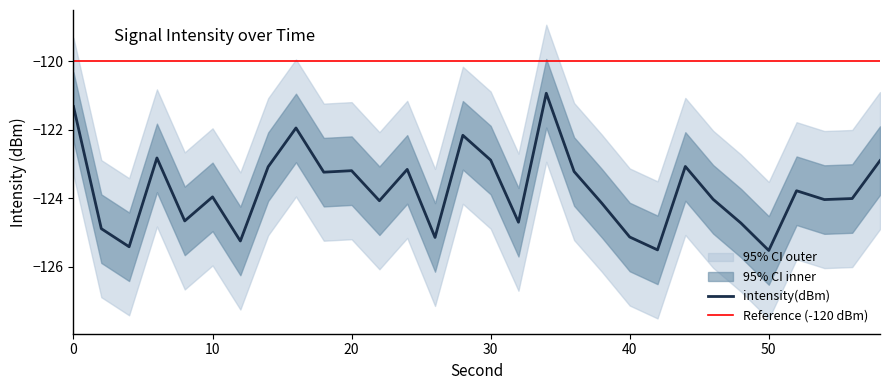

How many interior local valleys does the intensity(dBm) series have?

10